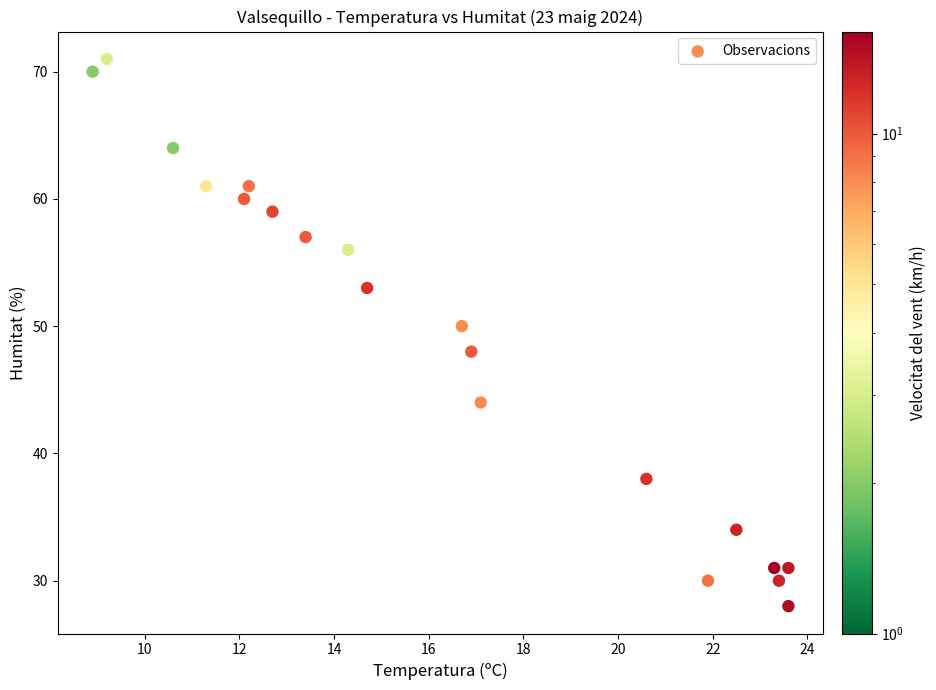

What is the range of Y values (max minus min)?

43